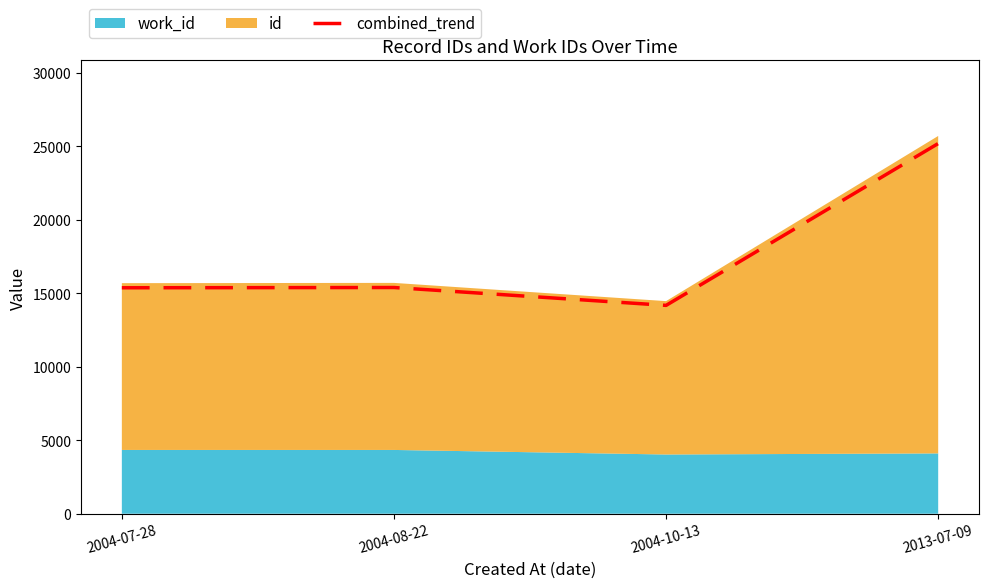

Does the chart display data point markers on the line(s)?

No